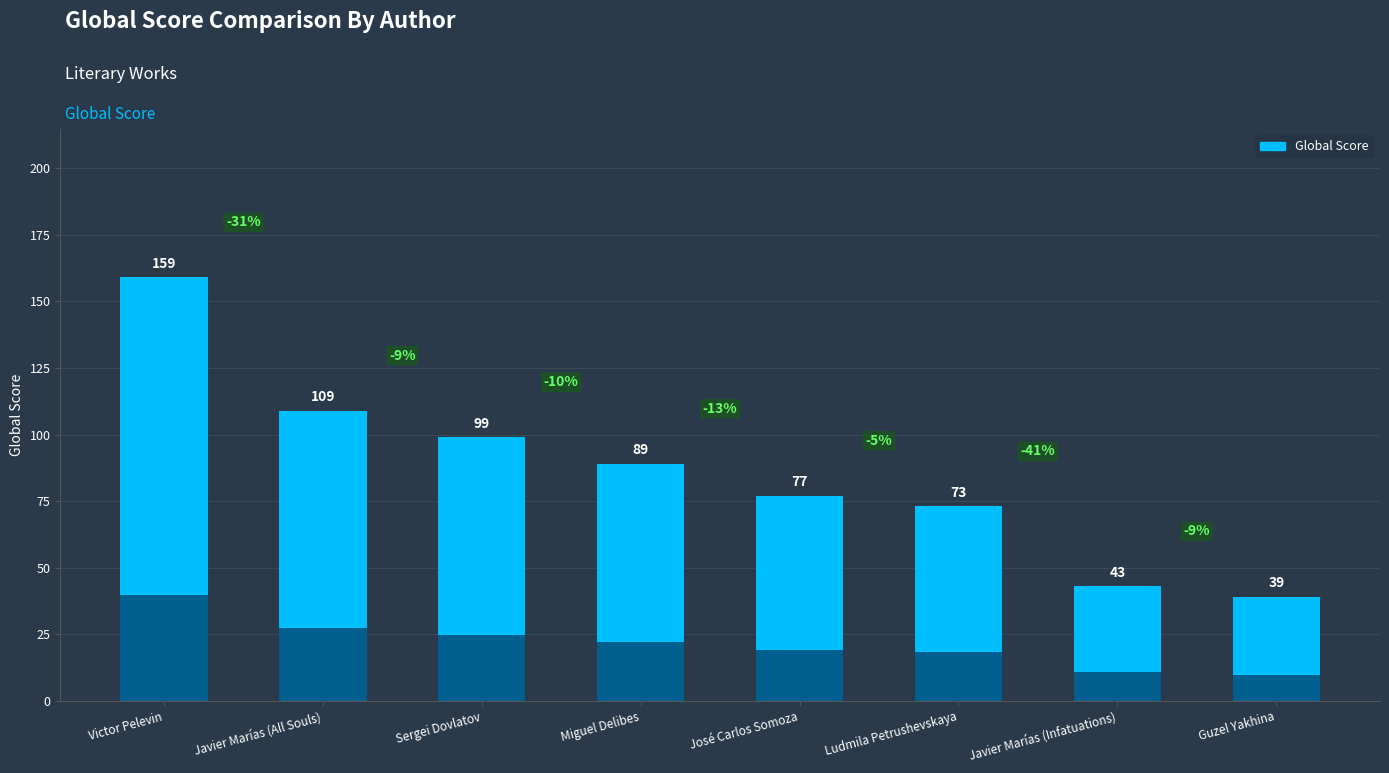

Count the number of data series in this chart.

1